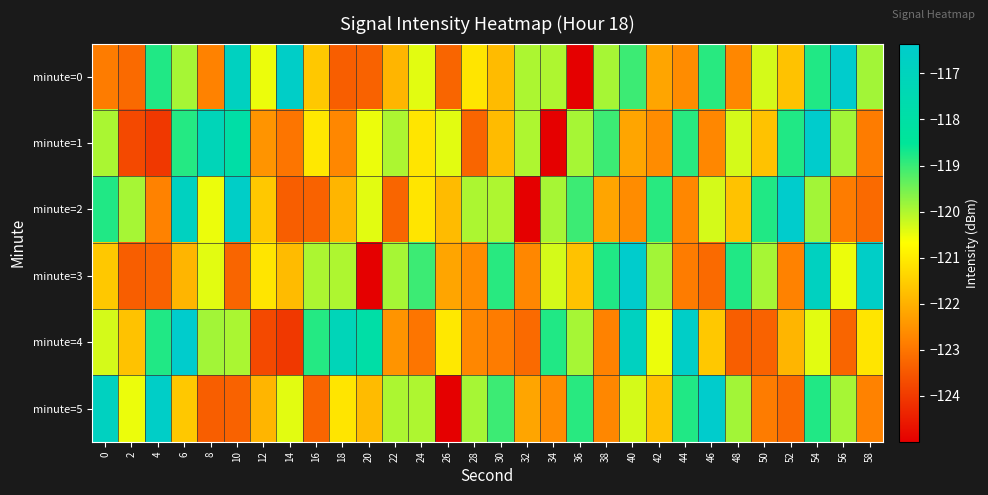

Which series changed the most between 22 and 38?

minute=5